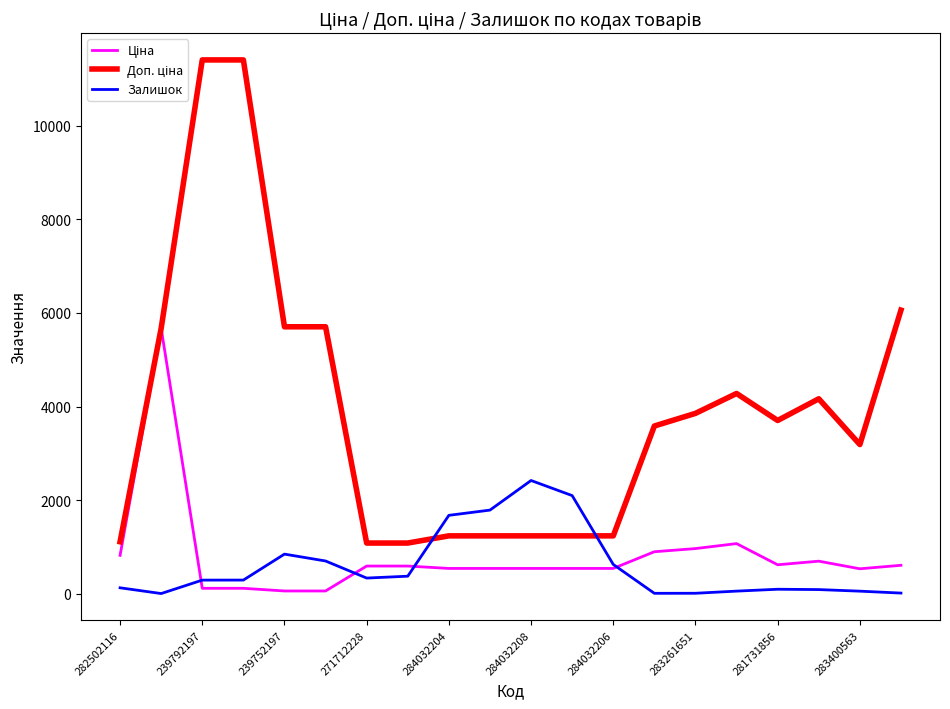

Which series has the largest total across all categories?

Доп. ціна